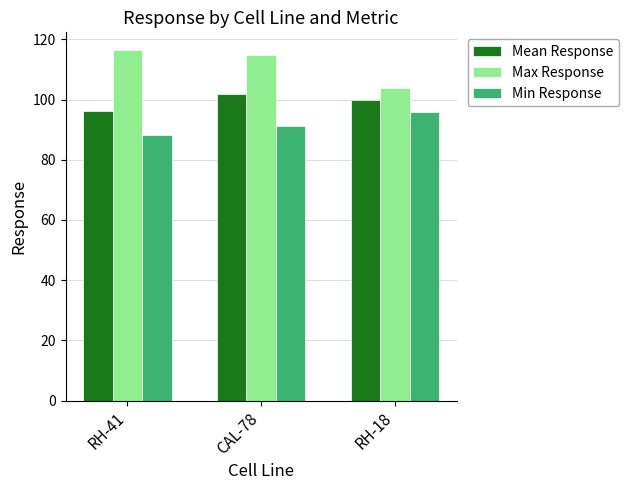

Which category has the highest value in the Mean Response series?

CAL-78